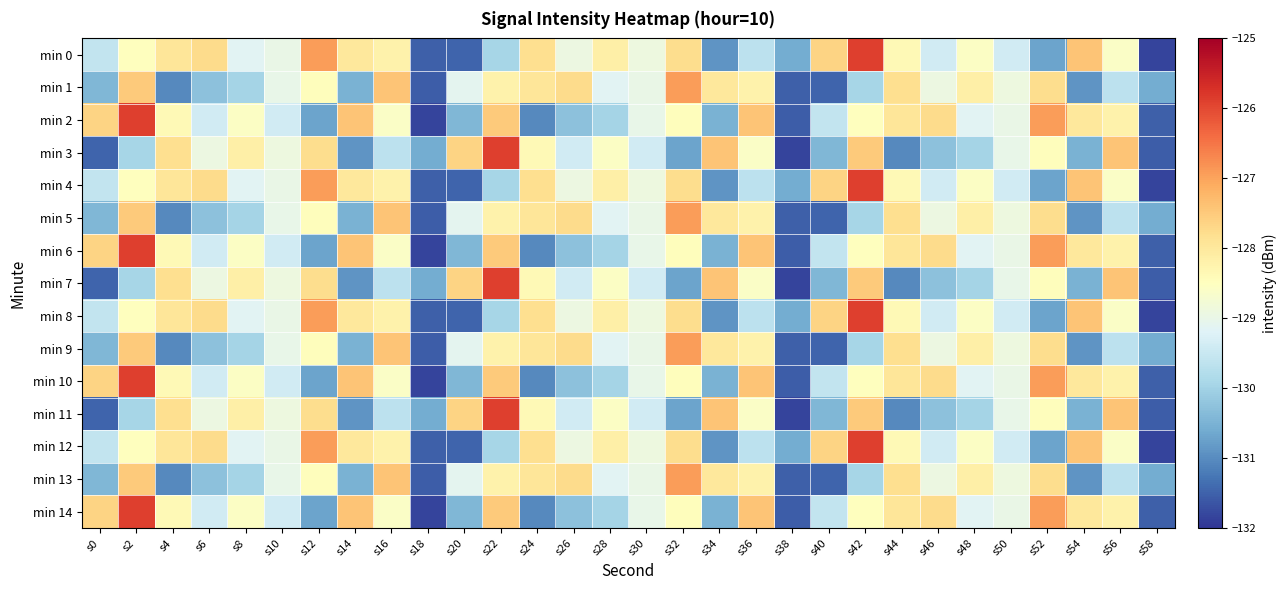

Which label corresponds to the smallest value in the chart?

s58